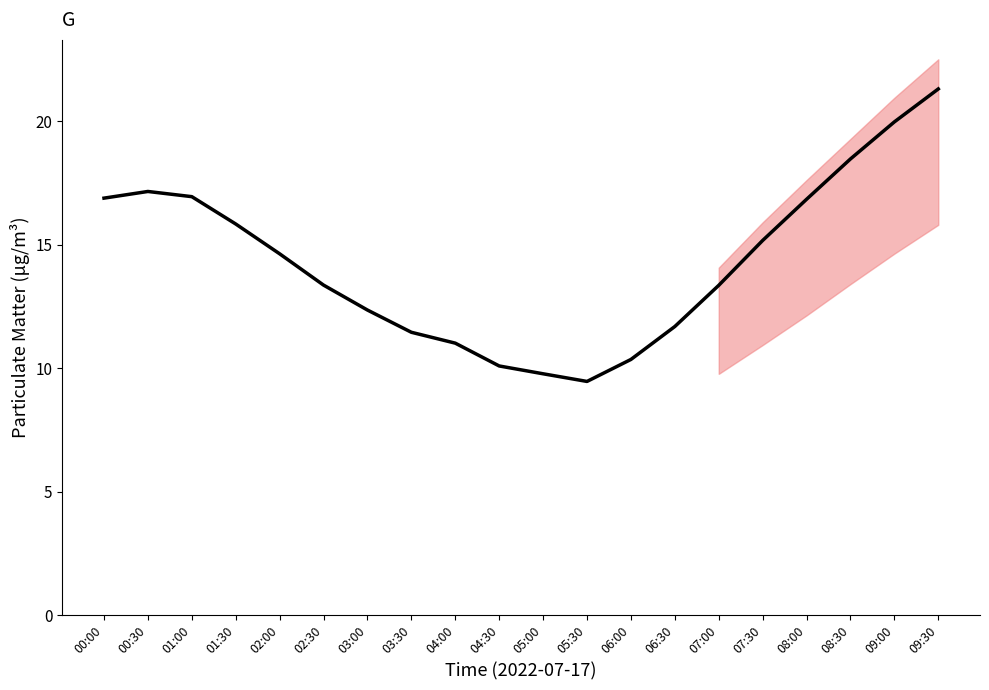

What is the value of the P2 point at the 19th from the left?

14.6